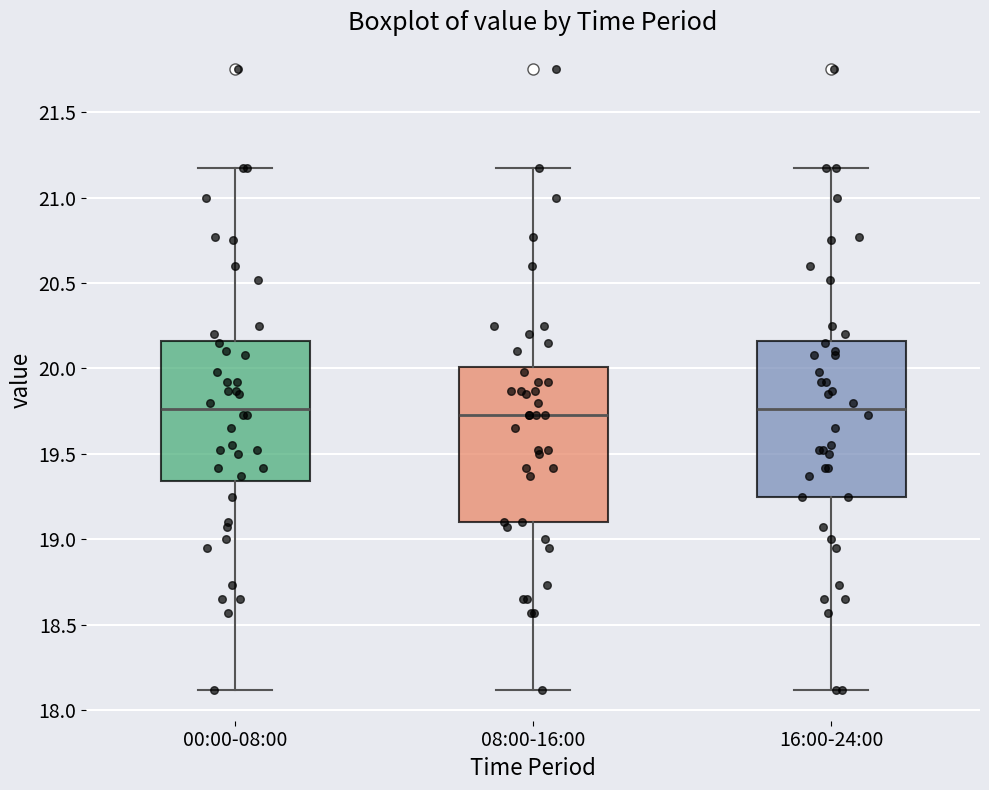

Reading left to right, transcribe this box plot: for each box, give where its median line is, the range the box spans, and where its two whiskers end, as read against the y-axis. The values are not printed on the chart, so give them approximately, as read against the axis.

00:00-08:00: median 19.75, box 19.35 to 20.15, whiskers 18.10 to 21.15
08:00-16:00: median 19.75, box 19.10 to 20.00, whiskers 18.10 to 21.15
16:00-24:00: median 19.75, box 19.25 to 20.15, whiskers 18.10 to 21.15